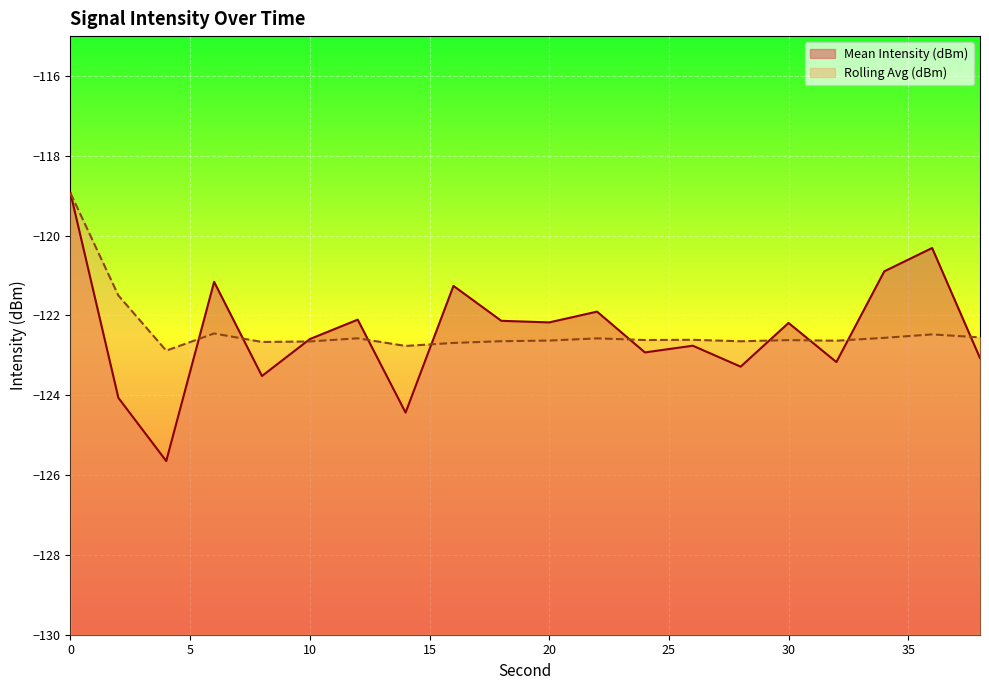

List the labels in order of Mean Intensity (dBm) value, largest first.

0, 36, 34, 6, 16, 22, 12, 18, 20, 30, 10, 26, 24, 38, 32, 28, 8, 2, 14, 4